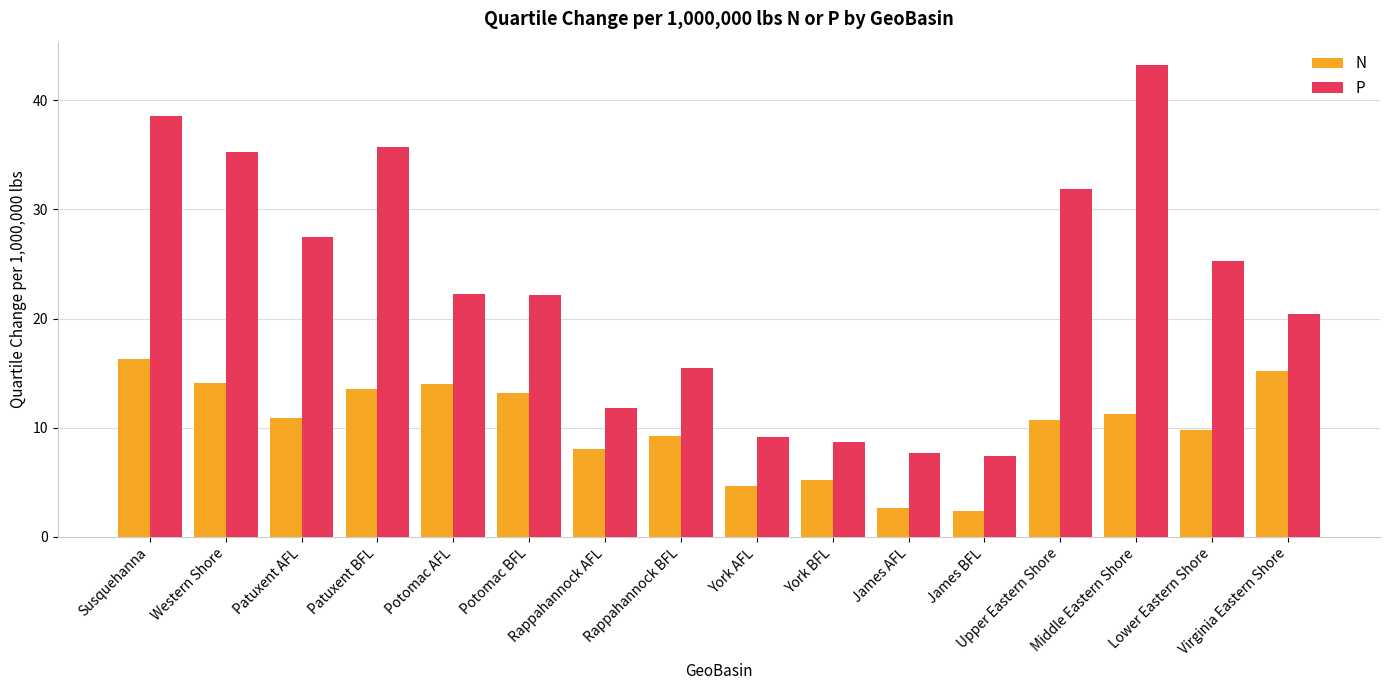

At which label does N first exceed 10?

Susquehanna